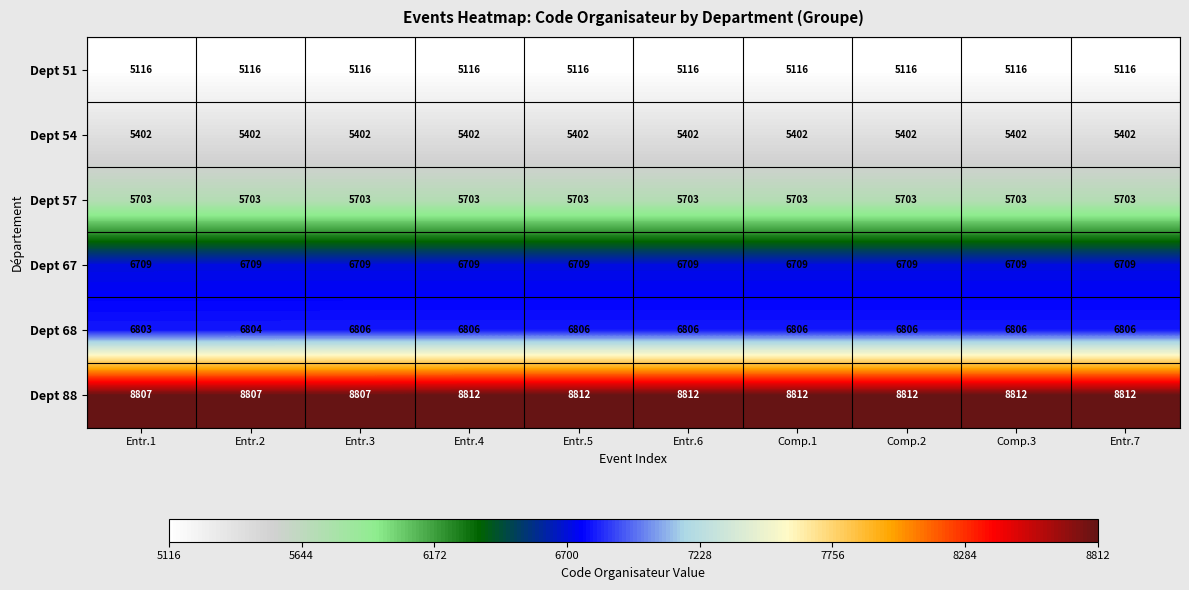

True or false: Dept 67 has a value of 6709 at Comp.3.

True